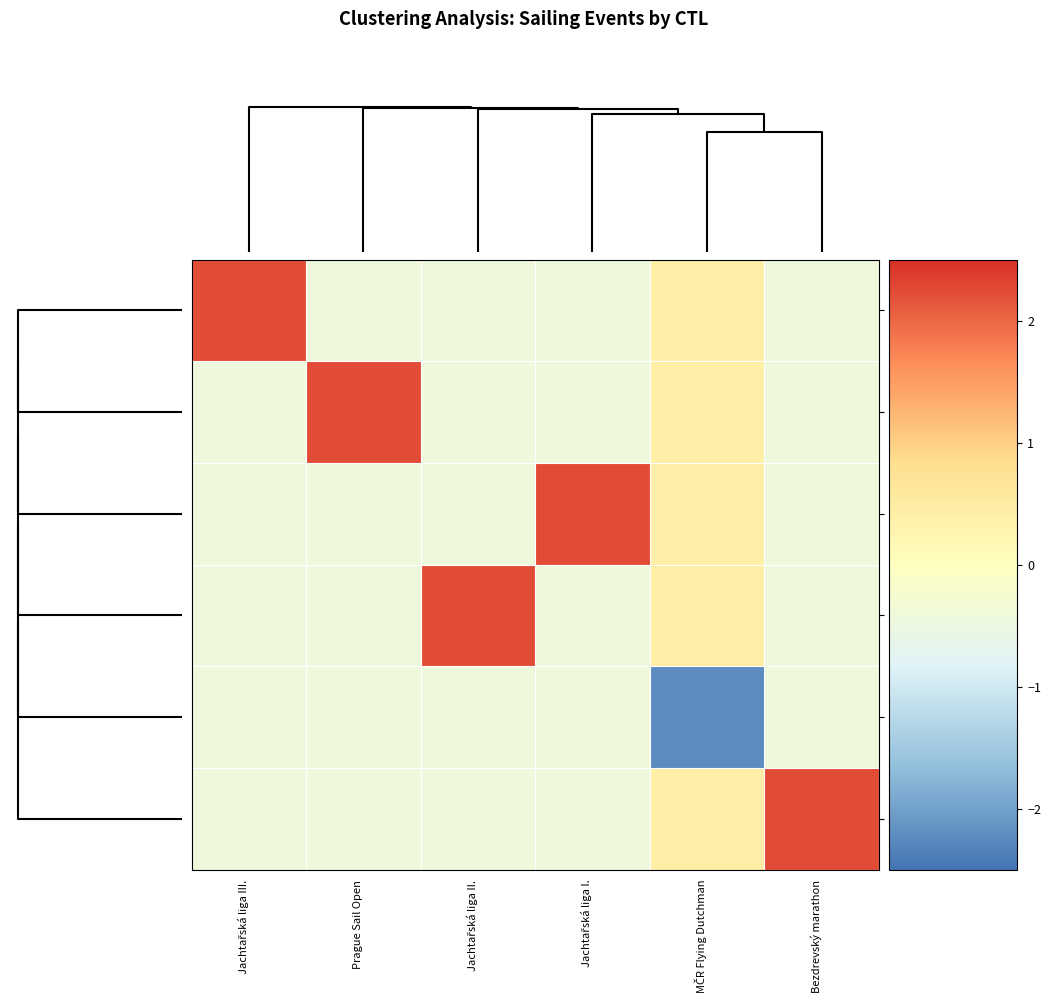

Reading left to right, list all the values displayed in this chart.

237010: Jachtařská liga III.=2.2	Prague Sail Open=-0.4	Jachtařská liga II.=-0.4	Jachtařská liga I.=-0.4	MČR Flying Dutchman=0.4	Bezdrevský marathon=-0.4
231144: Jachtařská liga III.=-0.4	Prague Sail Open=2.2	Jachtařská liga II.=-0.4	Jachtařská liga I.=-0.4	MČR Flying Dutchman=0.4	Bezdrevský marathon=-0.4
237004: Jachtařská liga III.=-0.4	Prague Sail Open=-0.4	Jachtařská liga II.=-0.4	Jachtařská liga I.=2.2	MČR Flying Dutchman=0.4	Bezdrevský marathon=-0.4
237008: Jachtařská liga III.=-0.4	Prague Sail Open=-0.4	Jachtařská liga II.=2.2	Jachtařská liga I.=-0.4	MČR Flying Dutchman=0.4	Bezdrevský marathon=-0.4
231622: Jachtařská liga III.=-0.4	Prague Sail Open=-0.4	Jachtařská liga II.=-0.4	Jachtařská liga I.=-0.4	MČR Flying Dutchman=-2.2	Bezdrevský marathon=-0.4
231330: Jachtařská liga III.=-0.4	Prague Sail Open=-0.4	Jachtařská liga II.=-0.4	Jachtařská liga I.=-0.4	MČR Flying Dutchman=0.4	Bezdrevský marathon=2.2